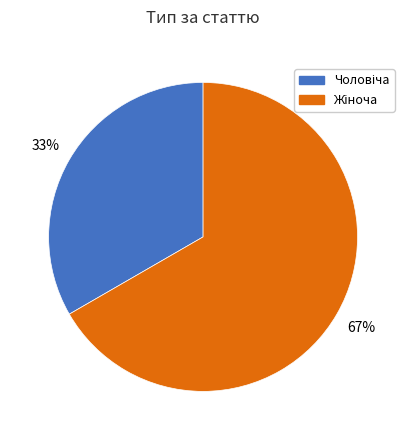

Is there a majority slice in this chart?

Yes